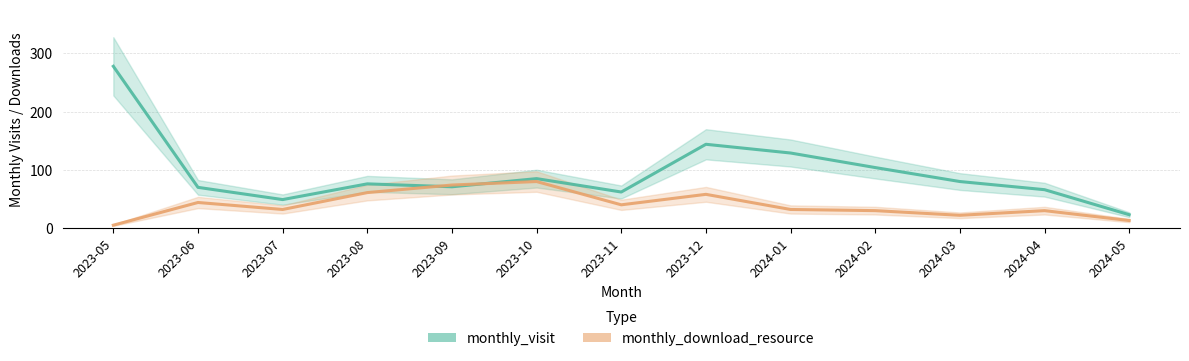

What is the difference between the maximum and minimum values in the monthly_download_resource series?

75